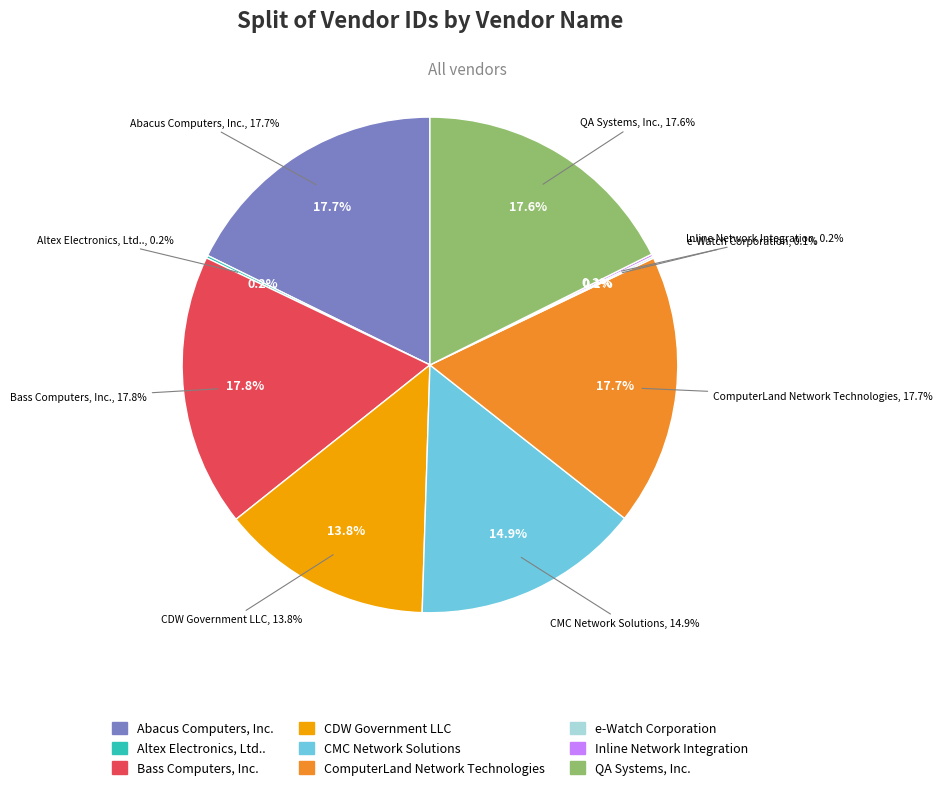

What percentage is the Bass Computers, Inc. slice, to the nearest percent?

18%